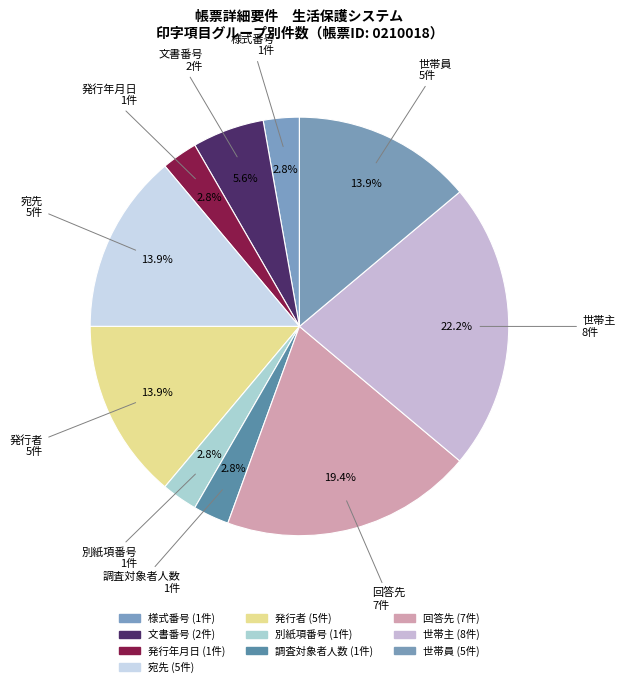

Count the number of slices in the pie.

10